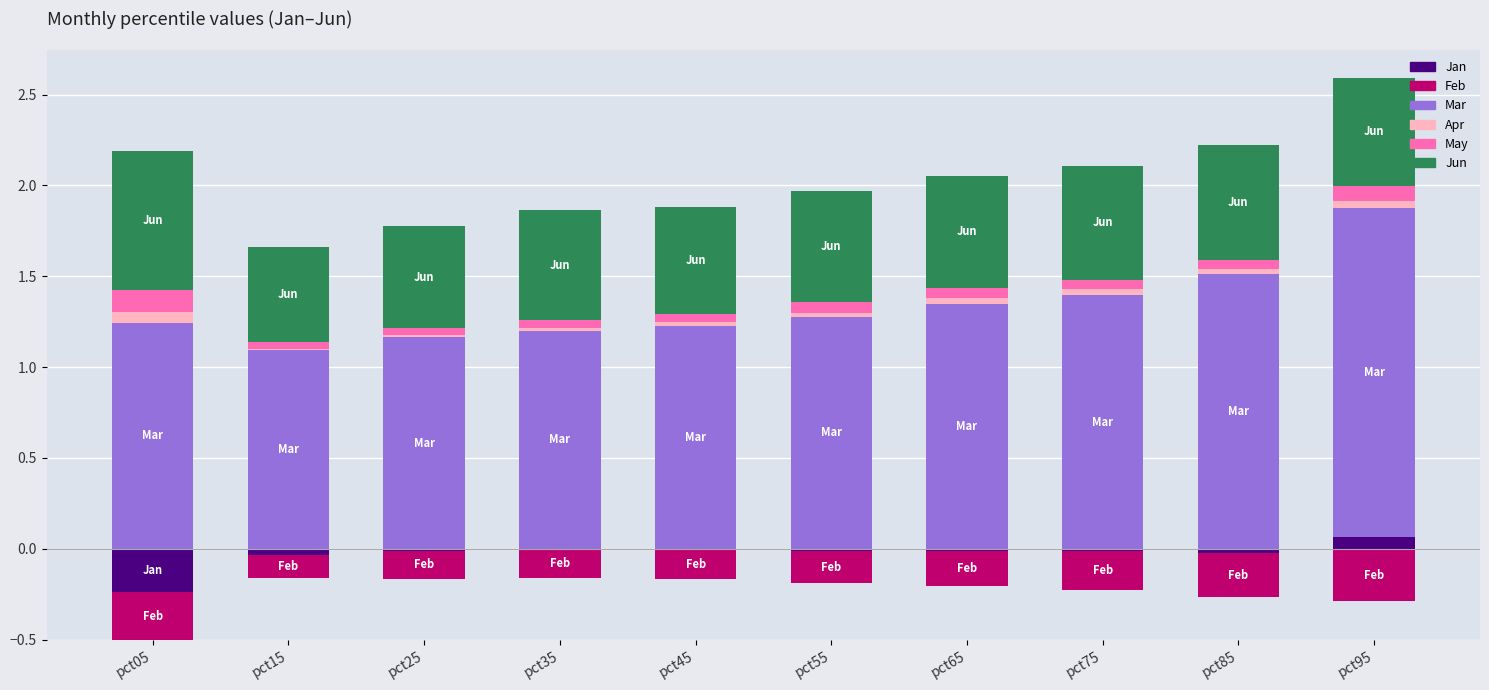

List the series in order of their peak value, highest first.

Mar, Jun, May, Jan, Apr, Feb